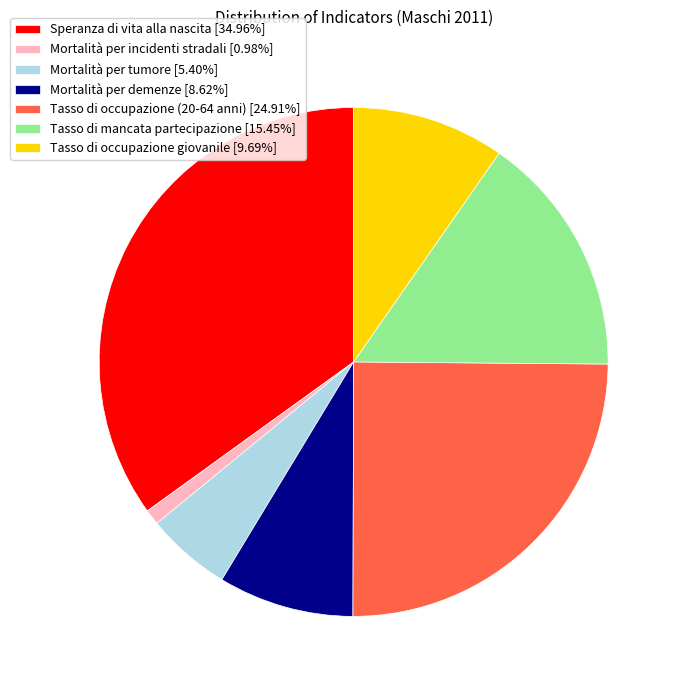

Does Mortalità per incidenti stradali [0.98%] represent more than half of the total?

No